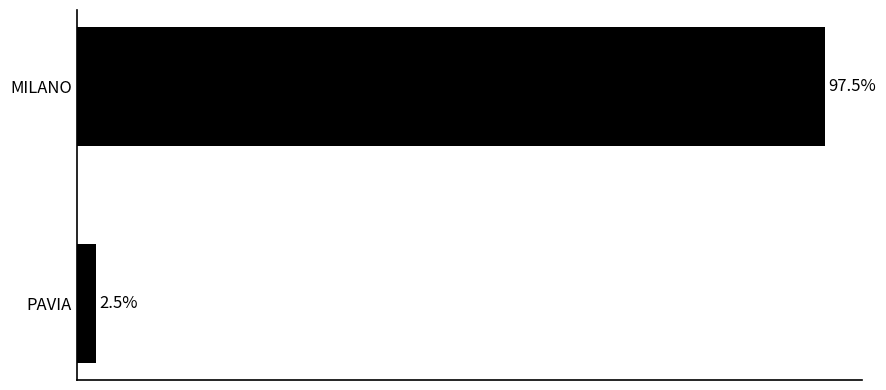

What is the label of the 2nd bar from the bottom?

MILANO